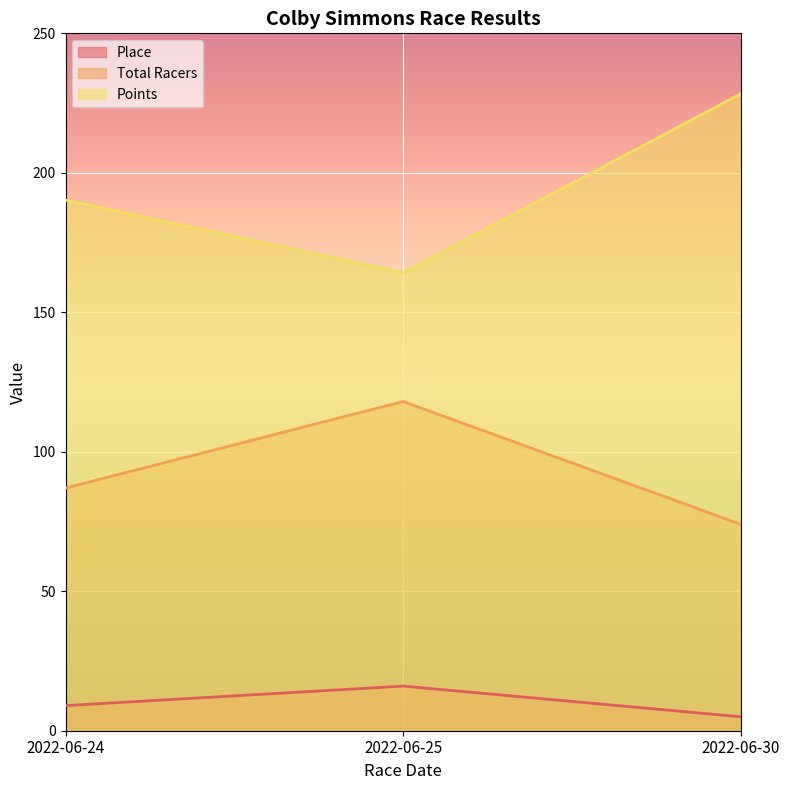

The value of Points at 2022-06-30 is 228.3. True or false?

True